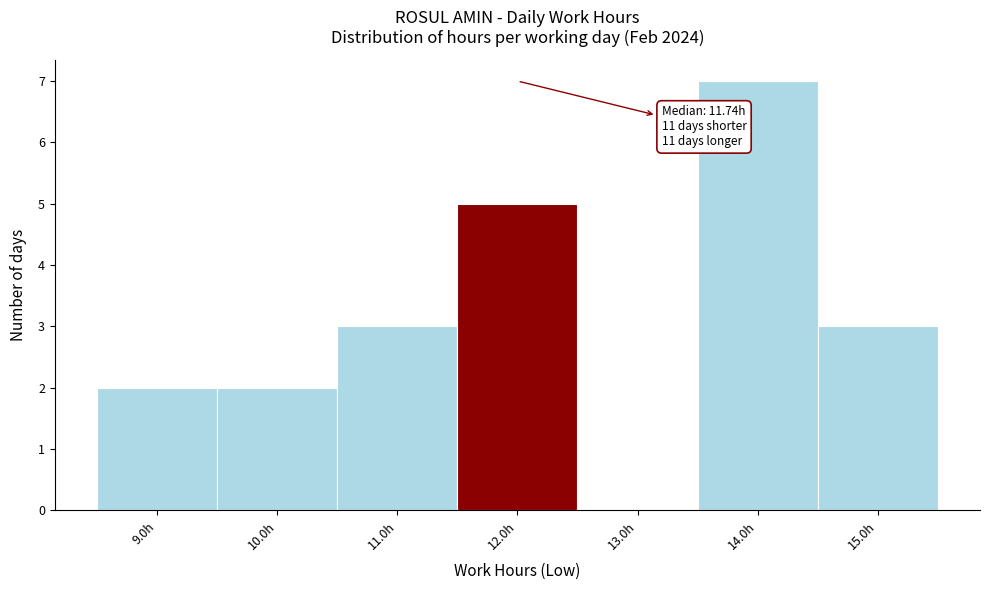

Over which range of the x-axis is the bar tallest?

13.5 to 14.5